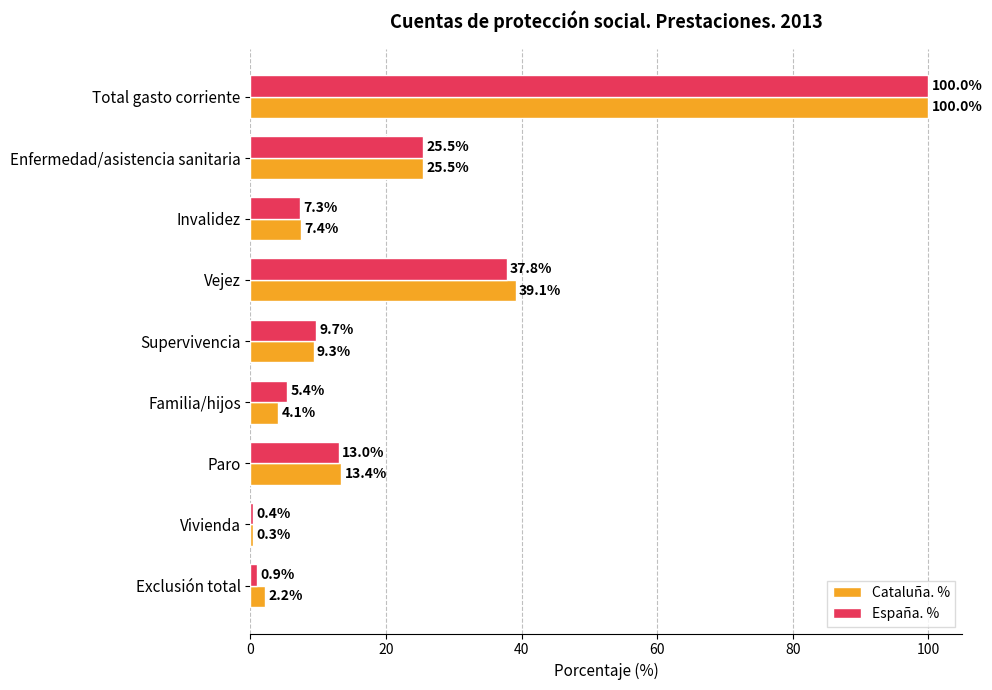

What is the sum of the Cataluña. % values at Enfermedad/asistencia sanitaria and Paro?

38.9